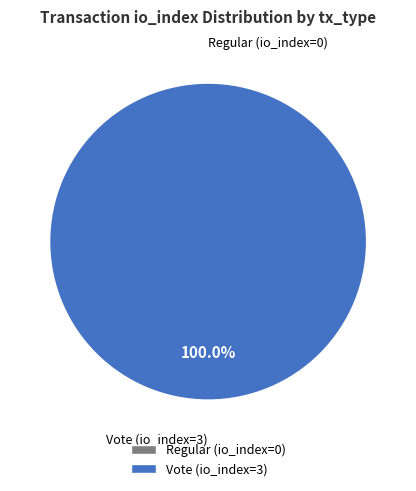

What percentage do Regular (io_index=0) and Vote (io_index=3) together represent?

100.0%